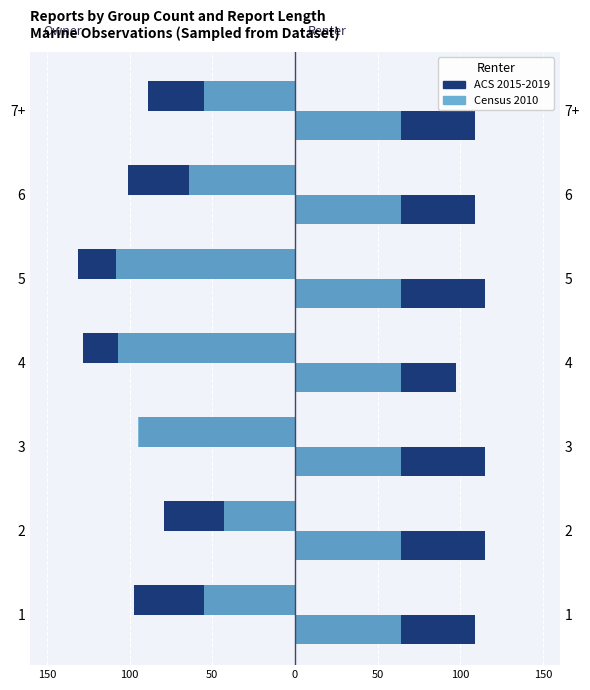

What is the greatest value displayed?

115.0